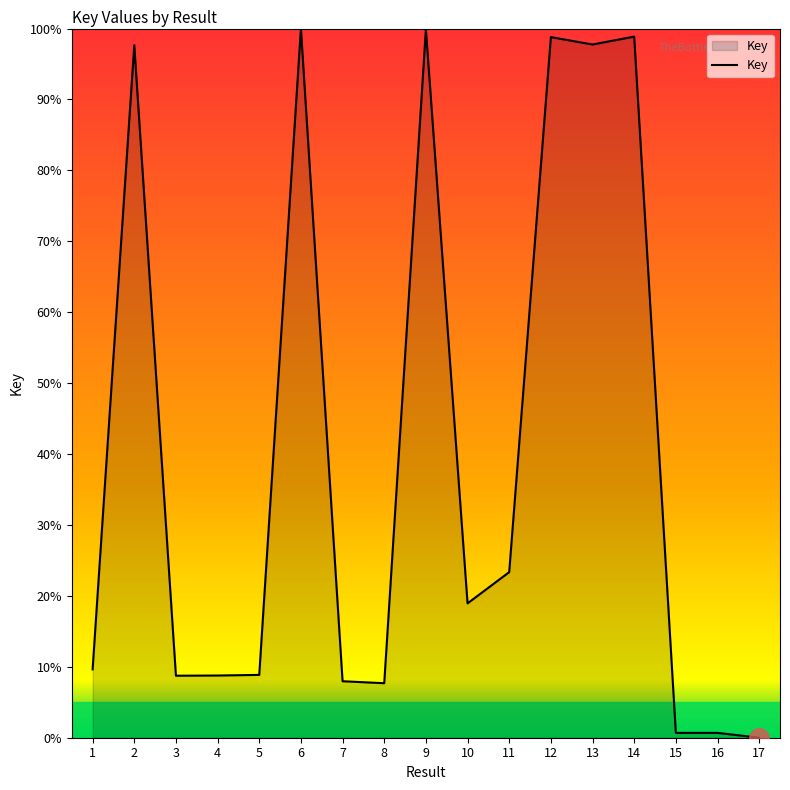

True or false: the data shows 3.7 at 4.

False